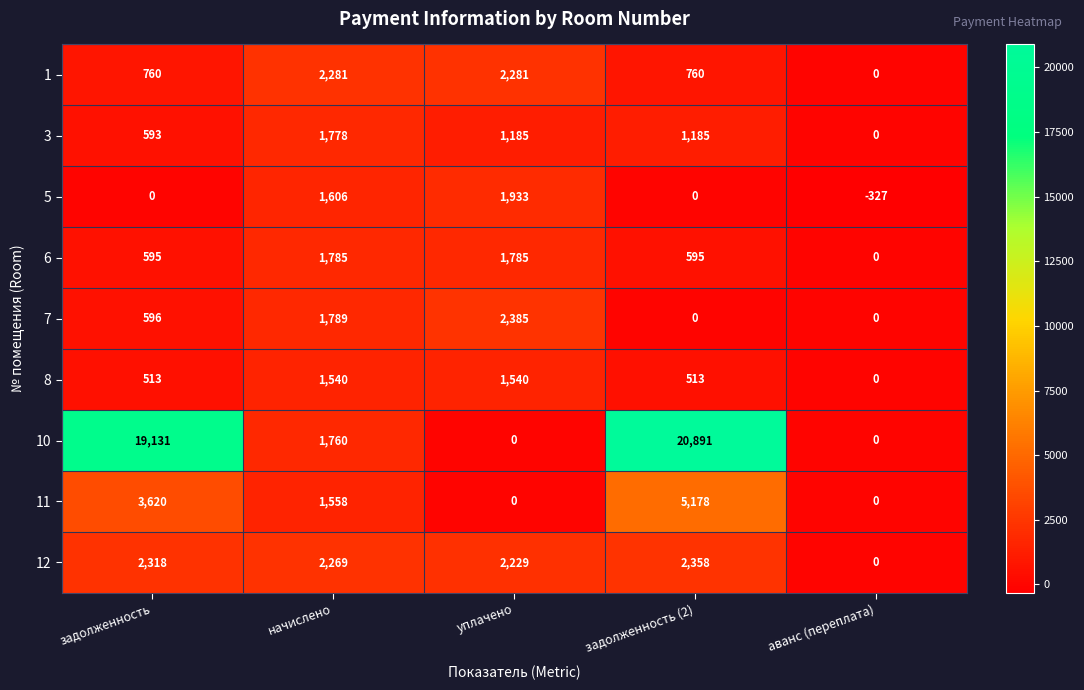

Is it true that 8 equals 137 at задолженность?

False